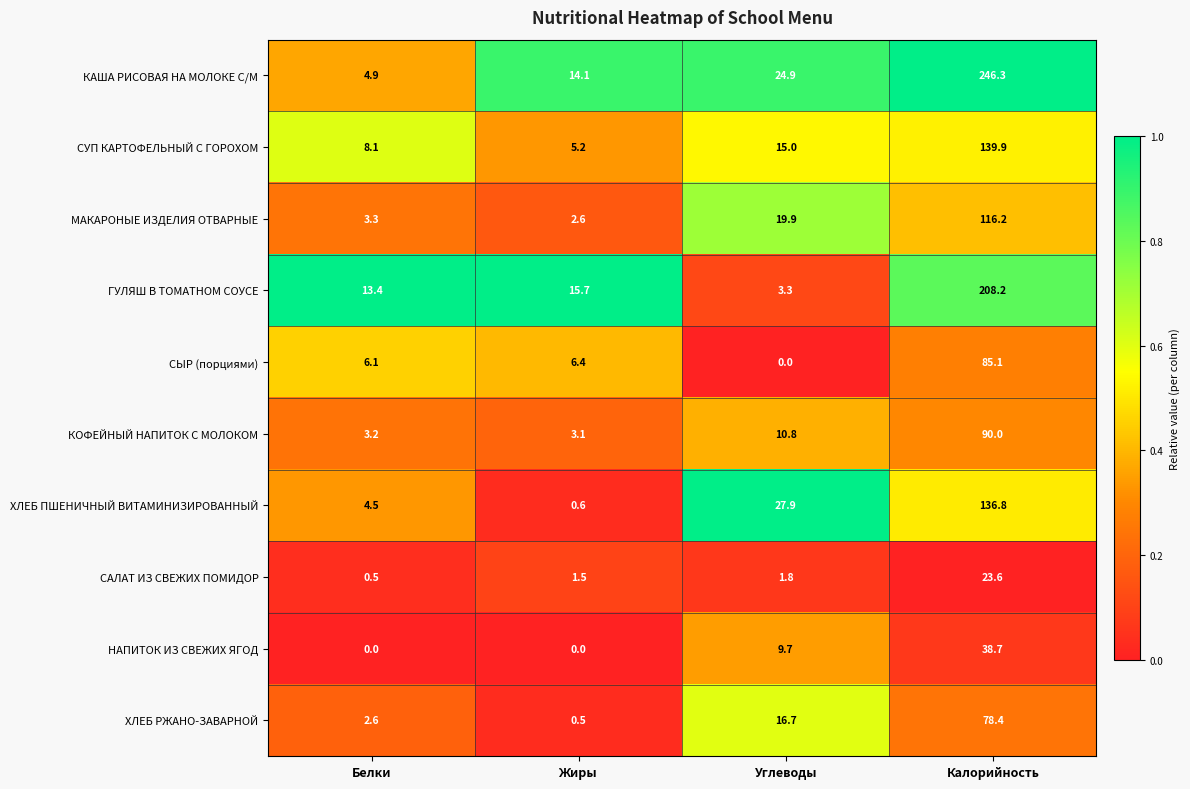

What is the total value across all series at Белки?

46.6